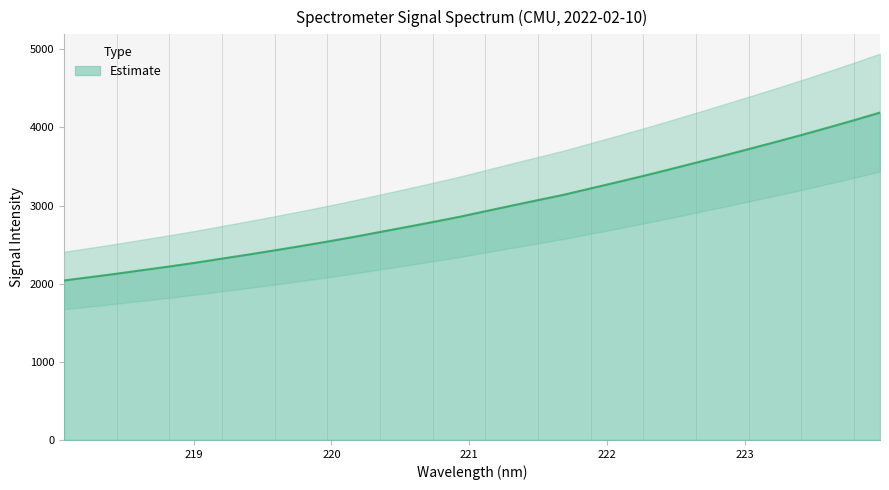

Where is the data nearest to the value 3114?

221.6902